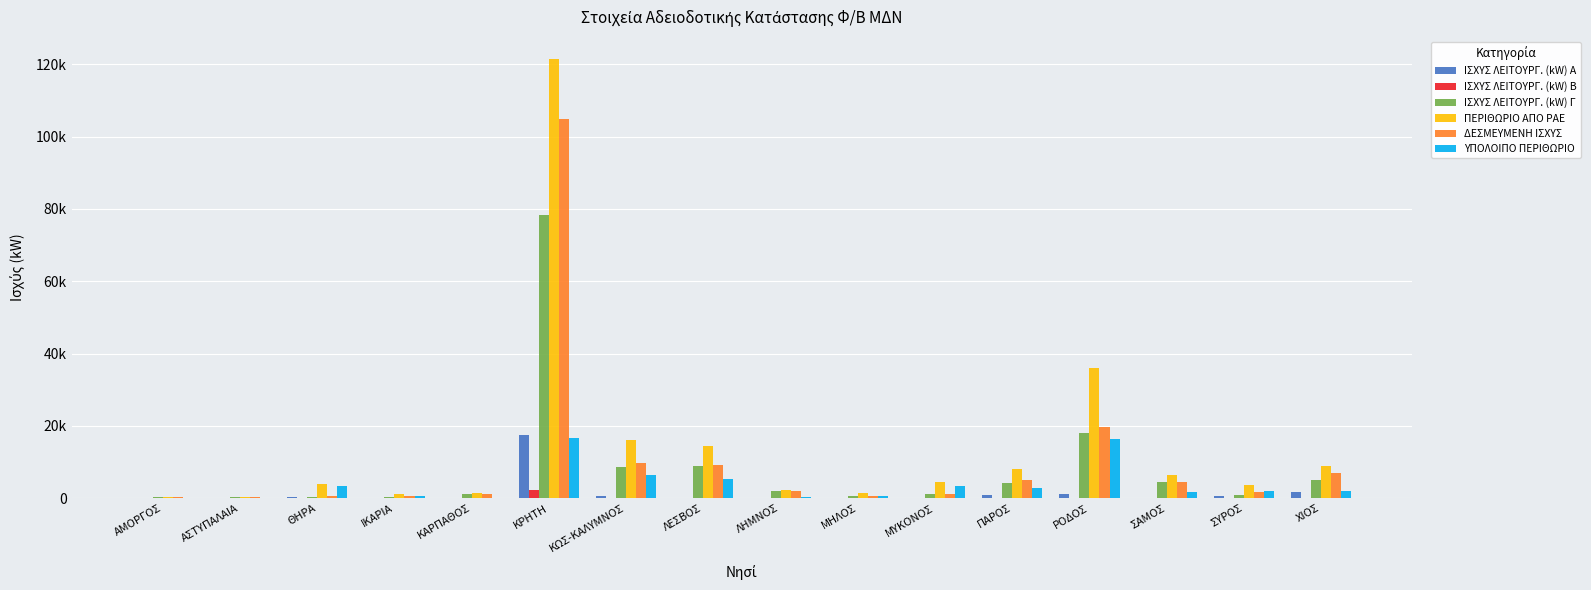

What value does the ΔΕΣΜΕΥΜΕΝΗ ΙΣΧΥΣ series have at ΚΩΣ-ΚΑΛΥΜΝΟΣ?

9635.0